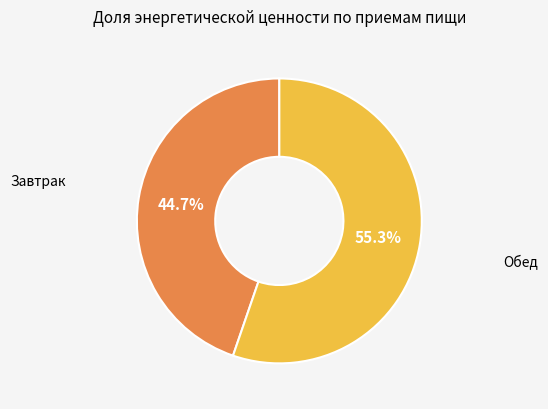

Count the number of slices in the pie.

2